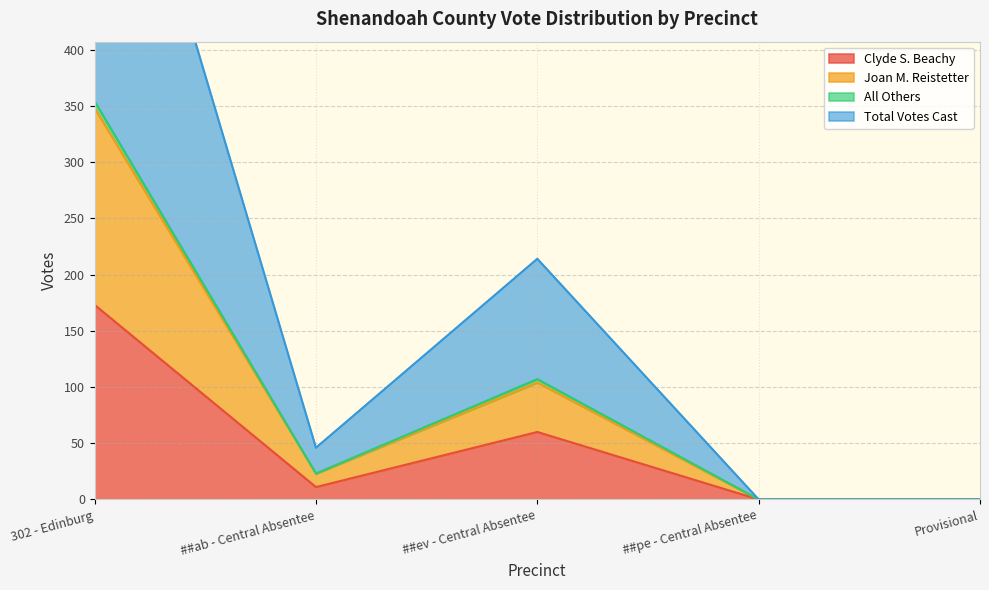

Is it true that Clyde S. Beachy equals 0 at ##pe - Central Absentee?

True